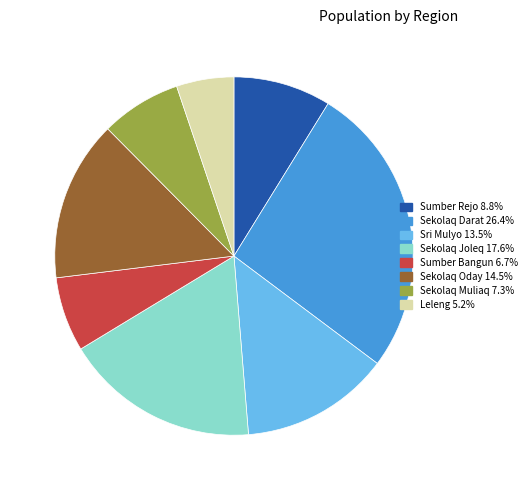

Is there any slice that represents more than half of the pie?

No